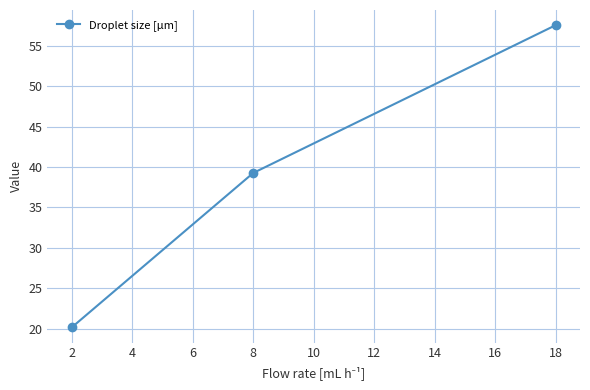

How many lines are shown in the chart?

1